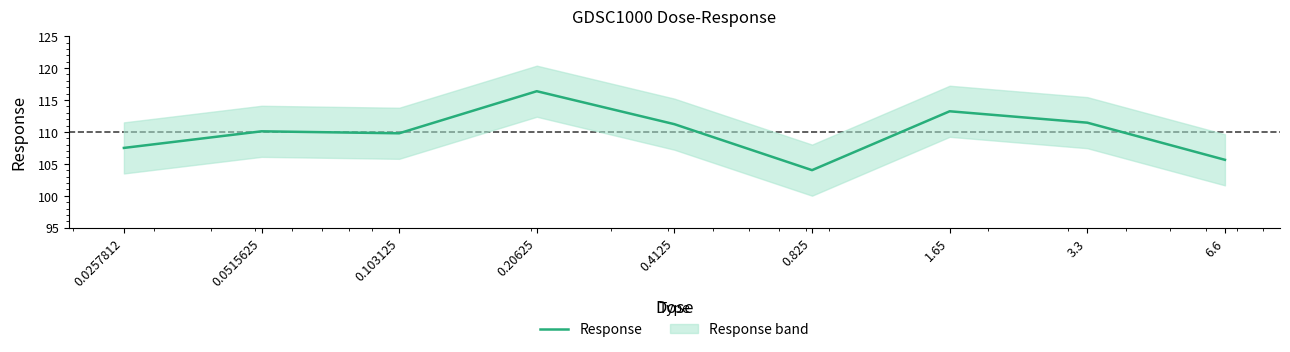

At which label is the value closest to 110?

0.0515625